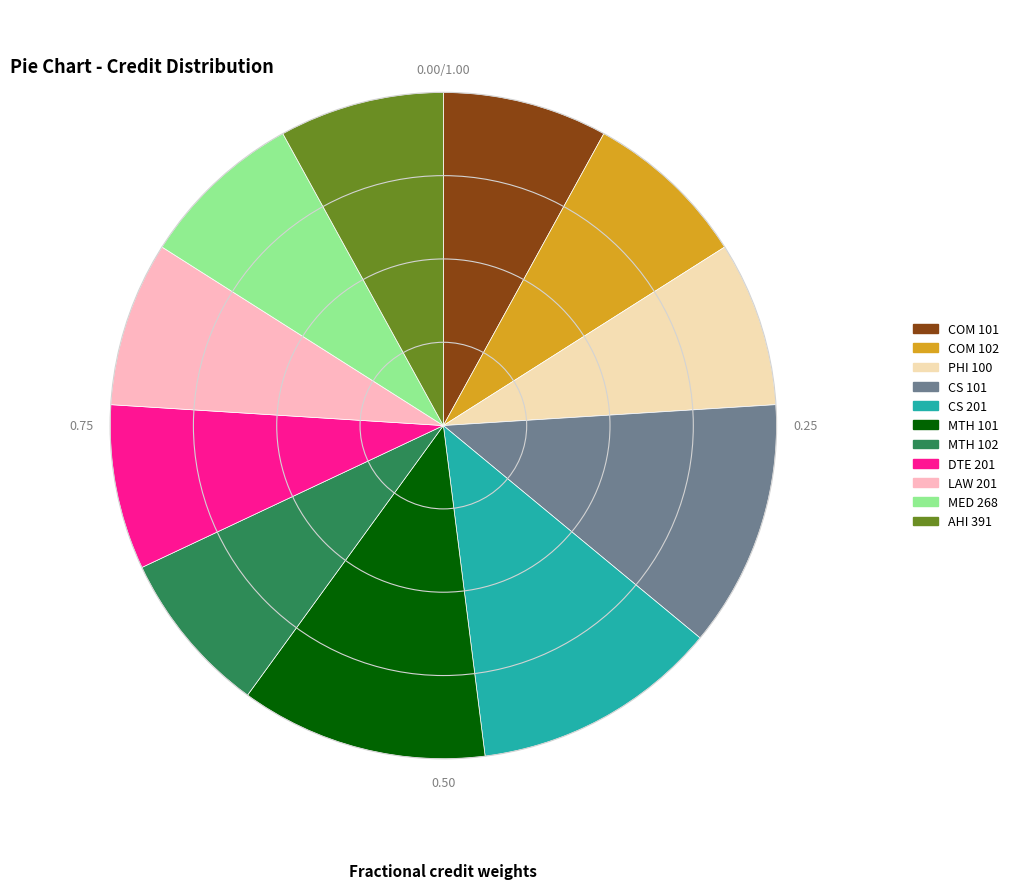

Do PHI 100 and MTH 101 together represent more than half of the pie?

No